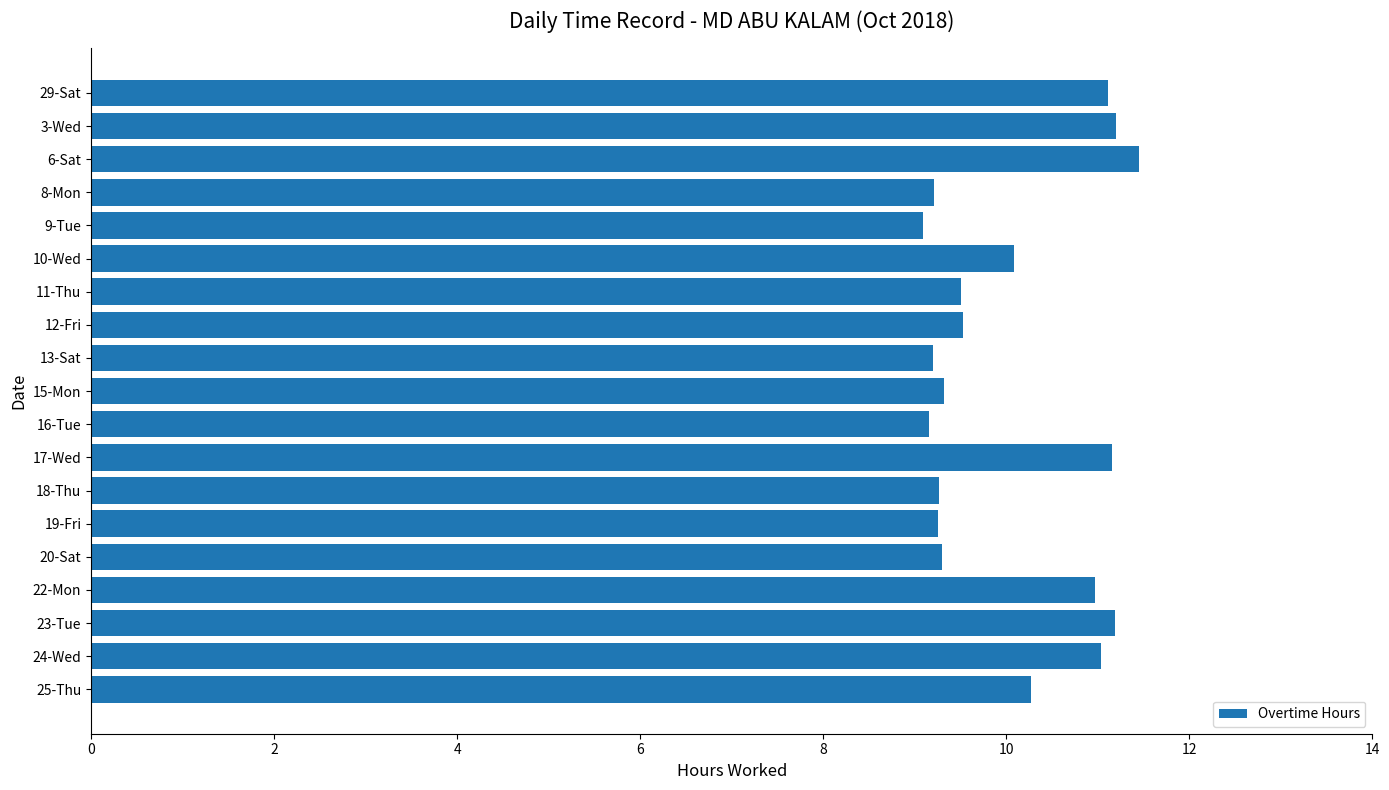

Which has a higher value, 29-Sat or 25-Thu?

29-Sat